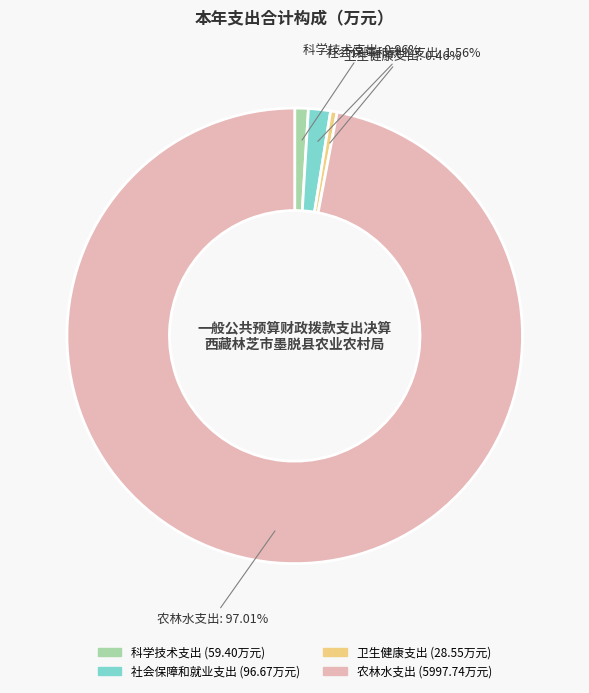

What is the ratio of the value at 科学技术支出 to the value at 卫生健康支出?

2.1